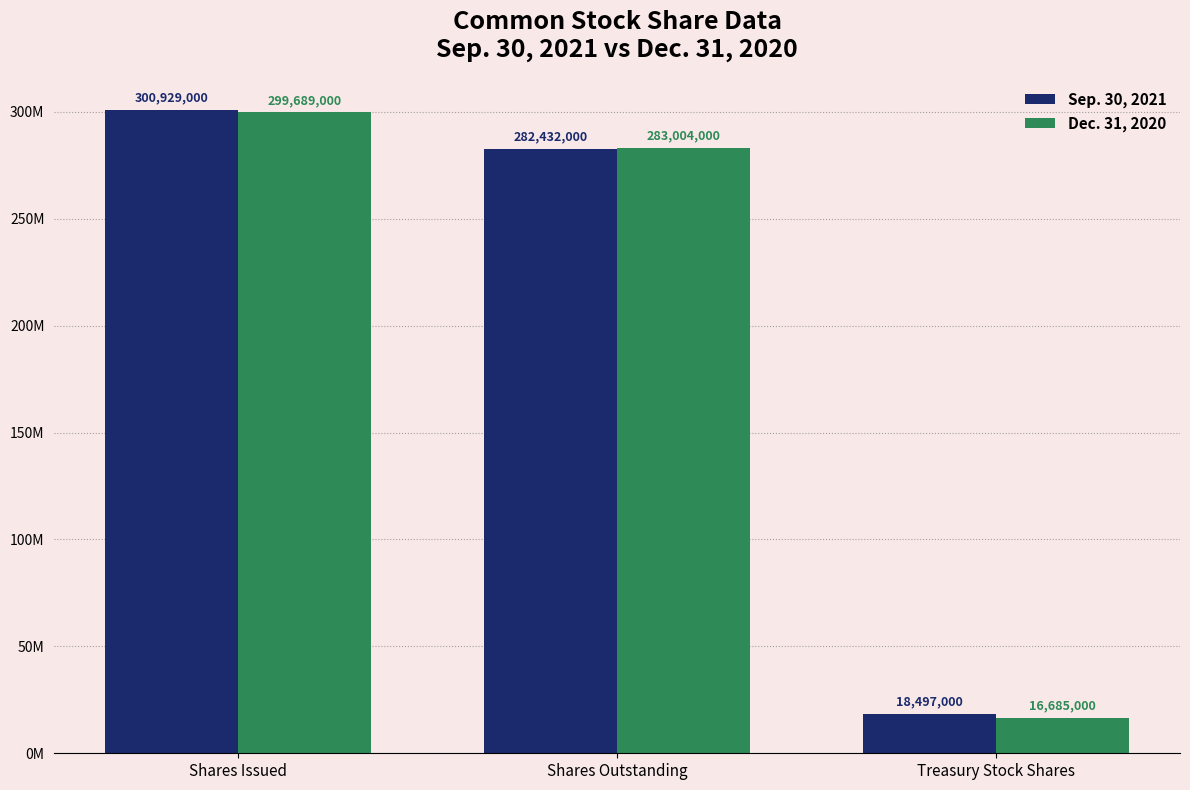

At which category is the sum across all series the highest?

Shares Issued